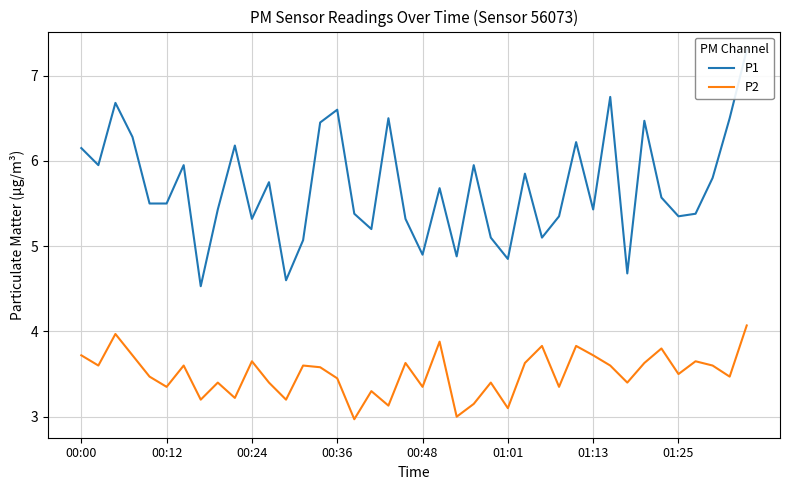

Count the number of data series in this chart.

2